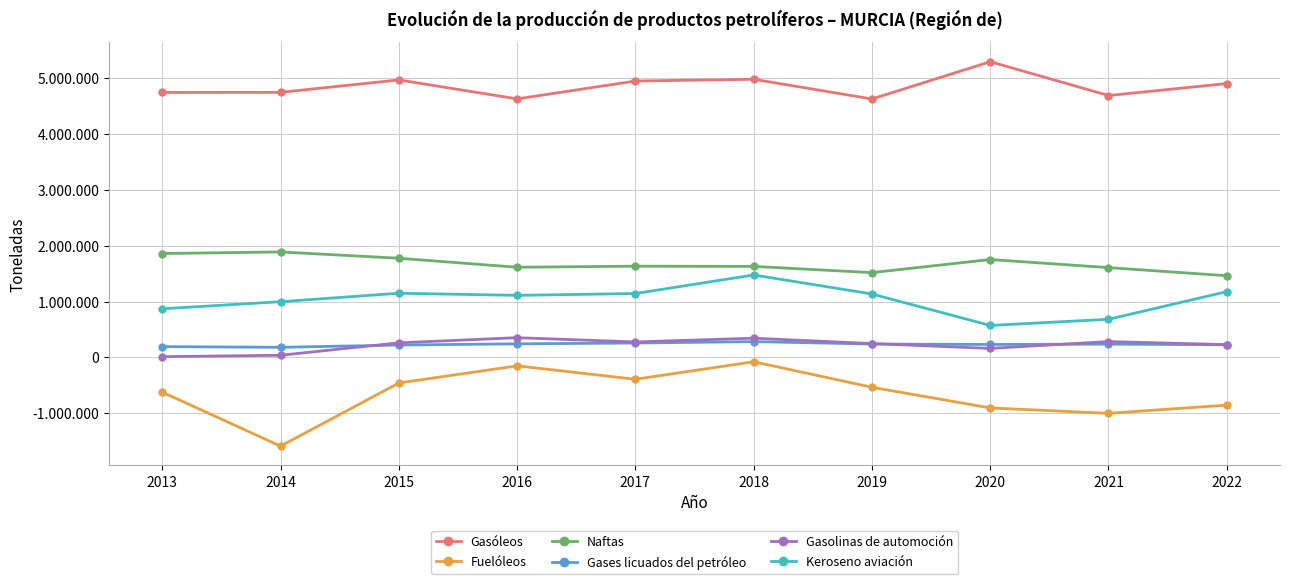

Is this an area chart (filled region under the line)?

No